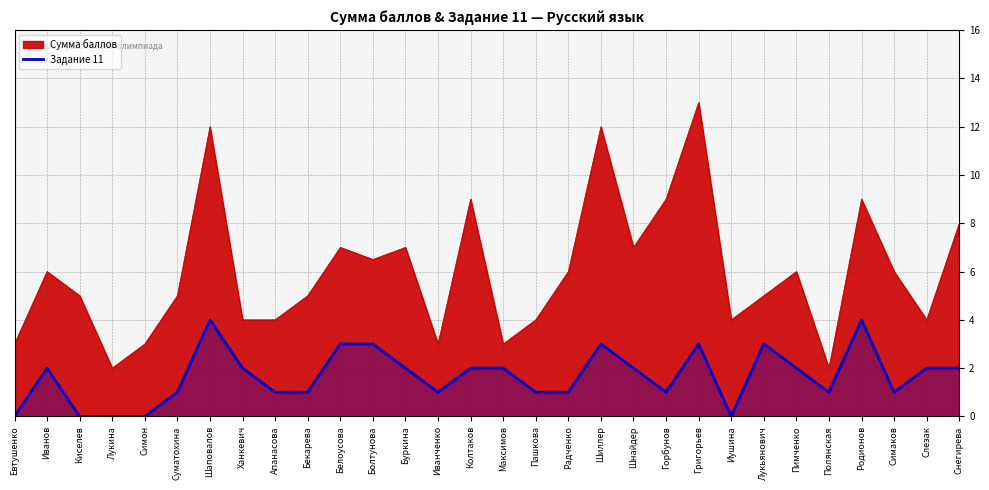

How many values are between 1 and 2?

18